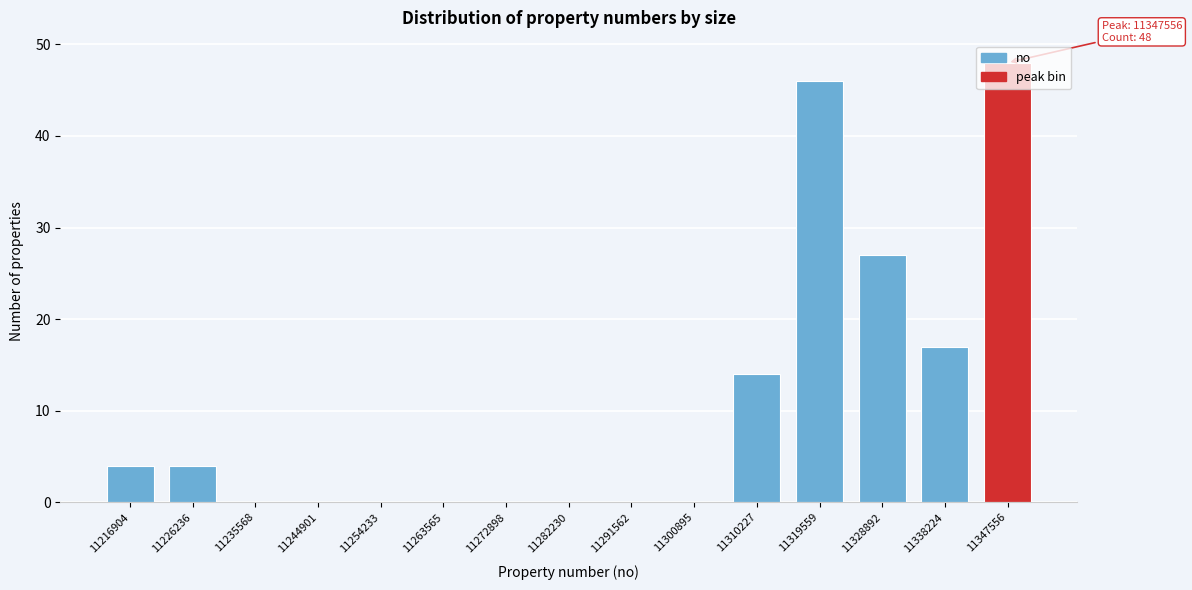

What is the sum of all values?

160